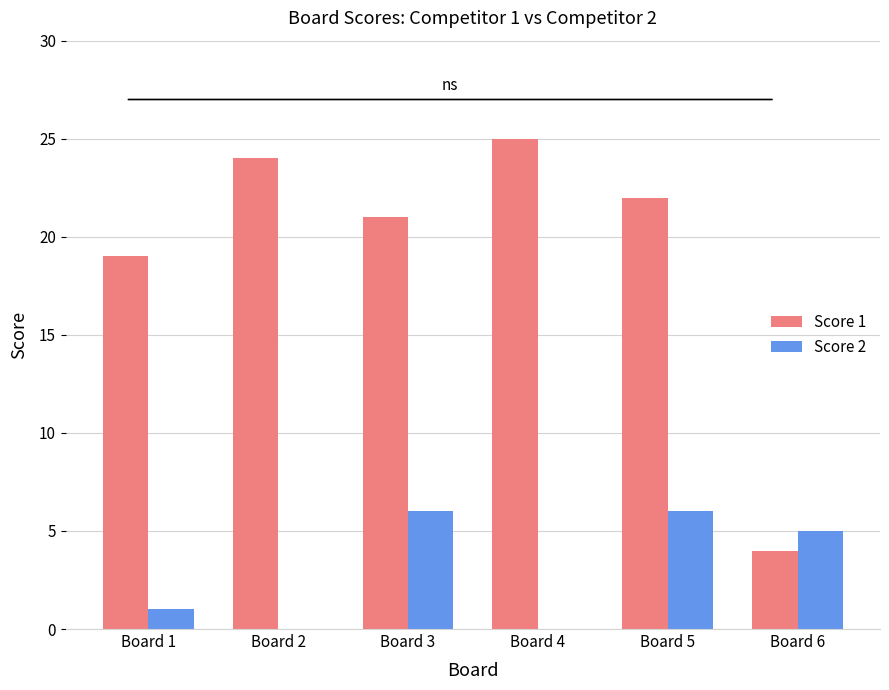

Which series changed the most between Board 1 and Board 4?

Score 1